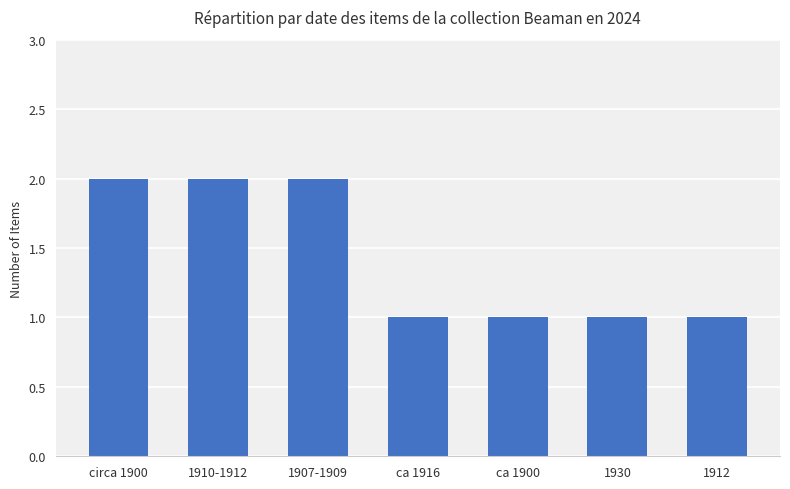

What is the sum of the values at ca 1916 and 1930?

2